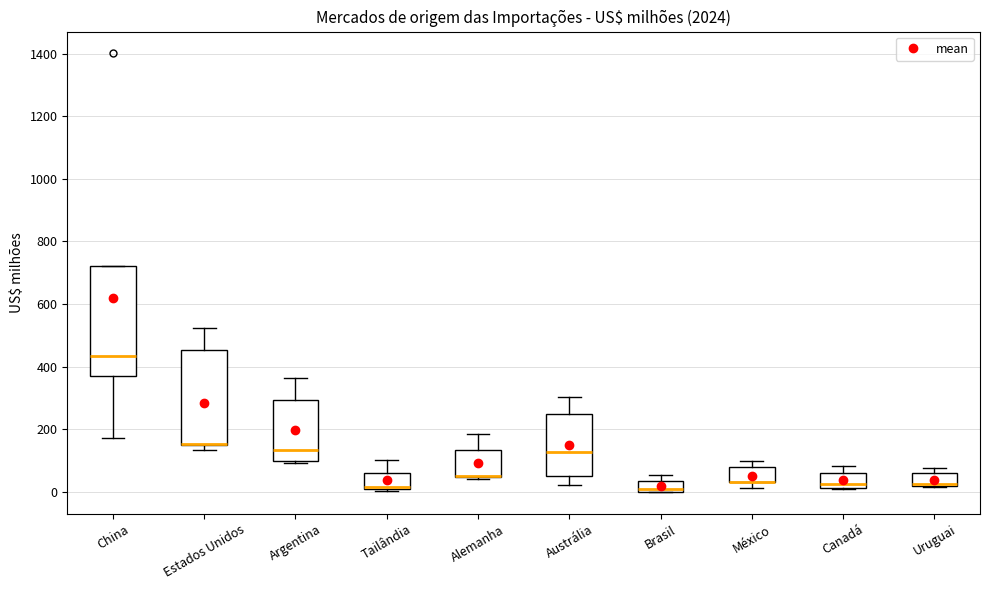

Where is the lower edge of the box for China on the y-axis? The values are not printed on the chart, so give them approximately, as read against the axis.

380